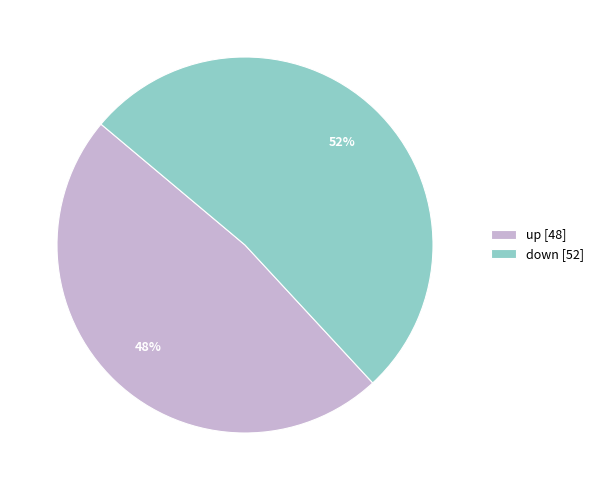

To the nearest percent, what is the average slice percentage?

50%